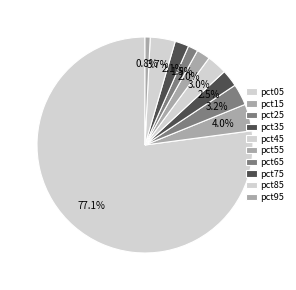

To the nearest percent, what percentage of the pie is pct65?

1%